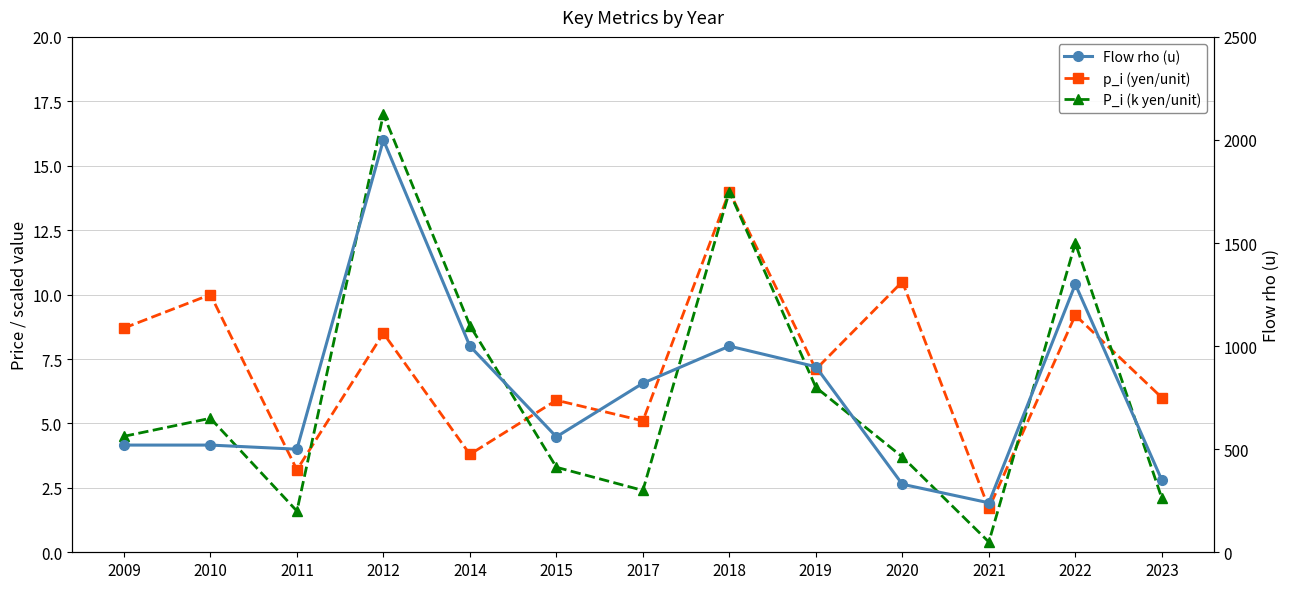

How many data points in p_i (yen/unit) are above 7?

7